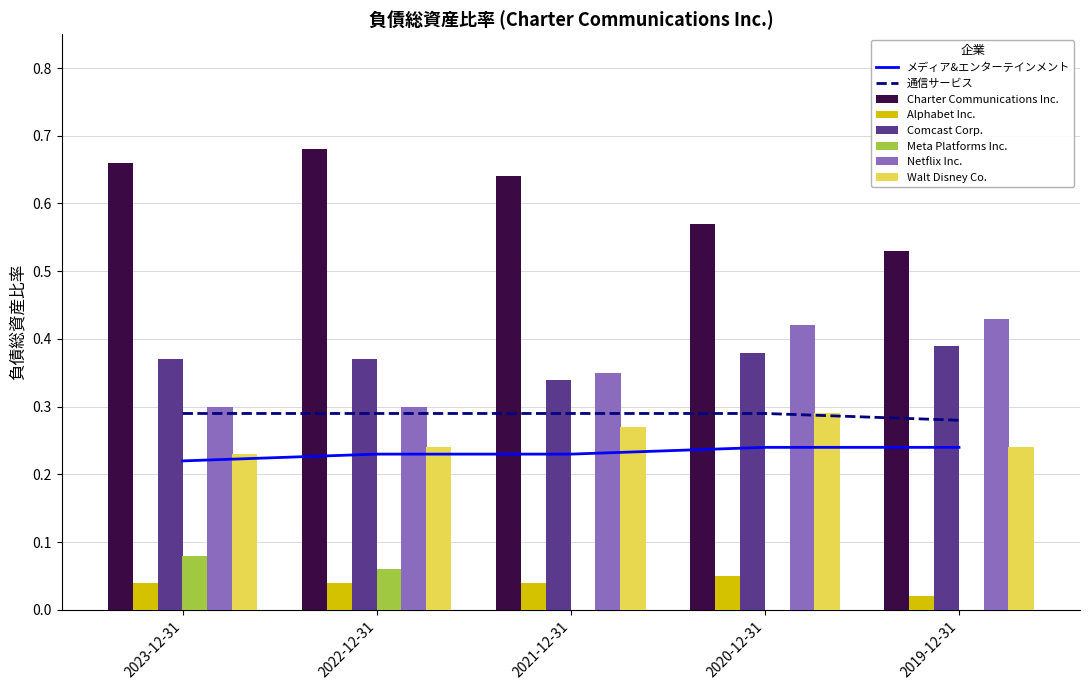

Where is Meta Platforms Inc. nearest to the value 0?

2021-12-31